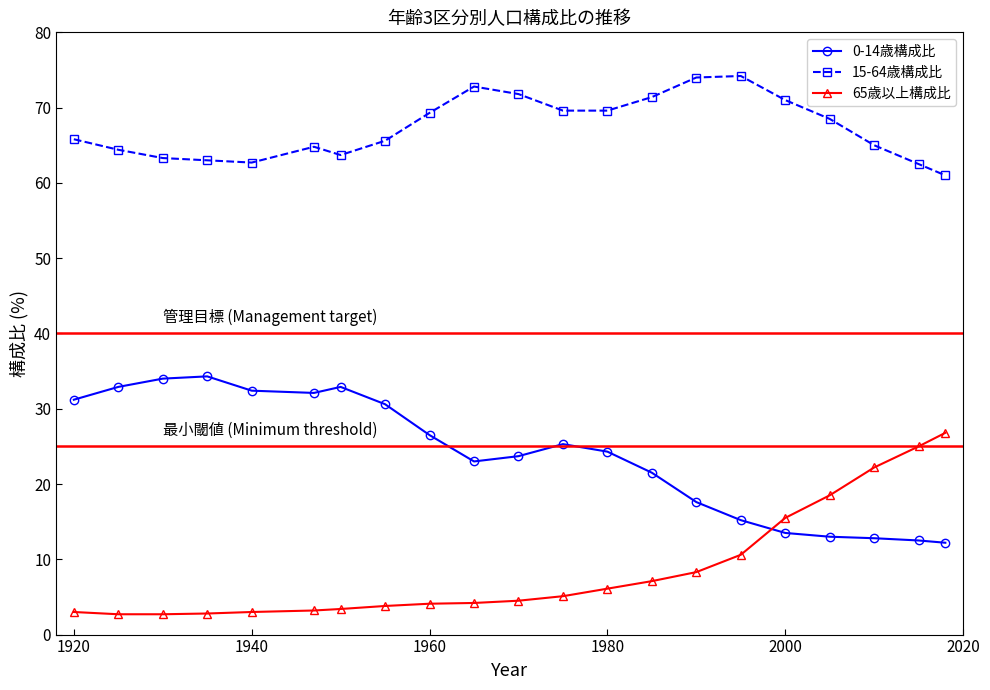

Count the number of data series in this chart.

3